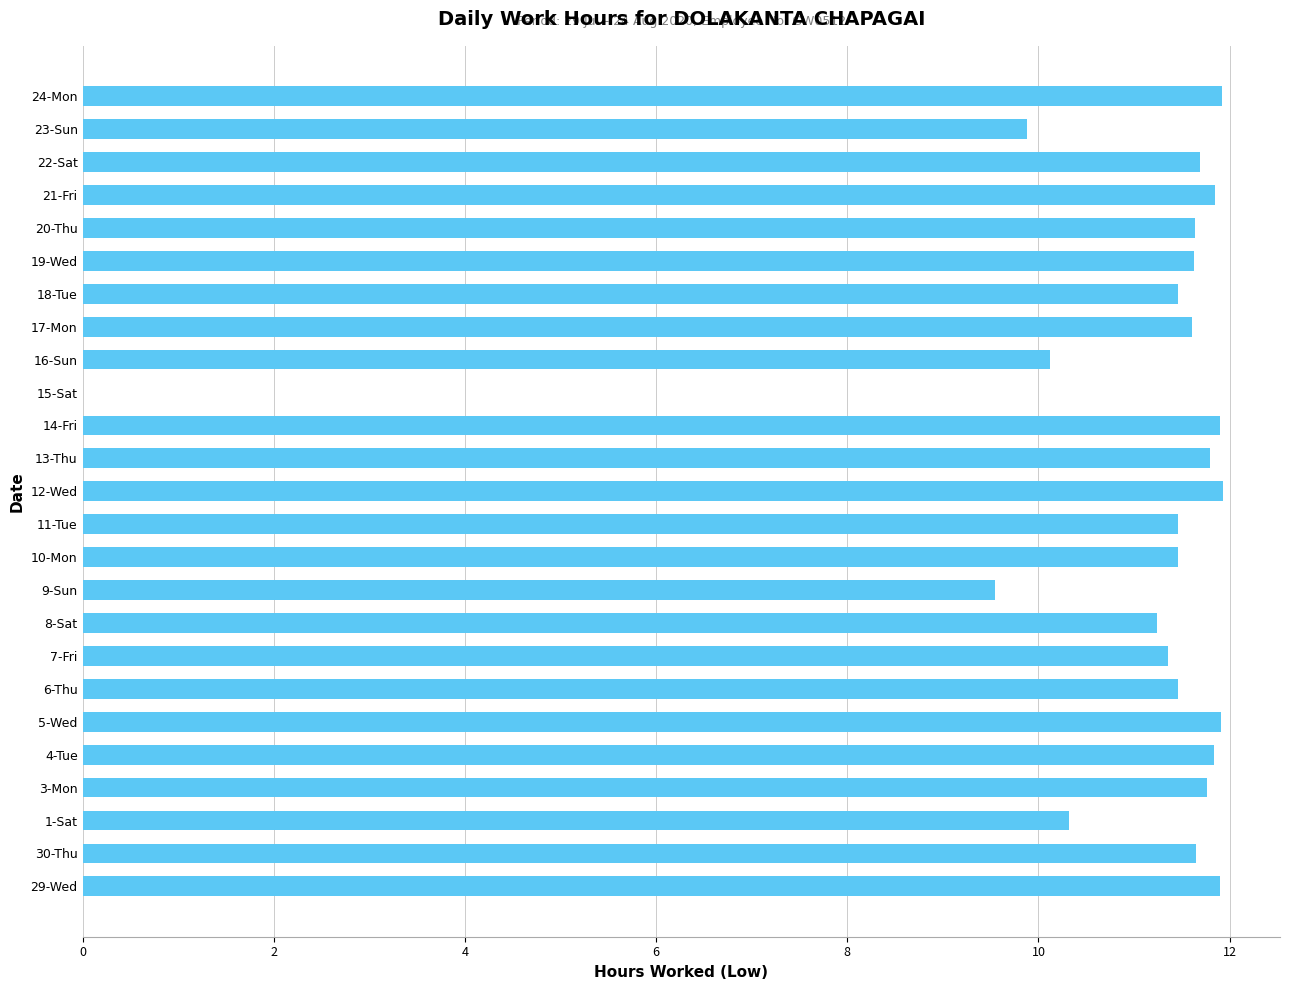

Where is the data nearest to the value 5?

9-Sun